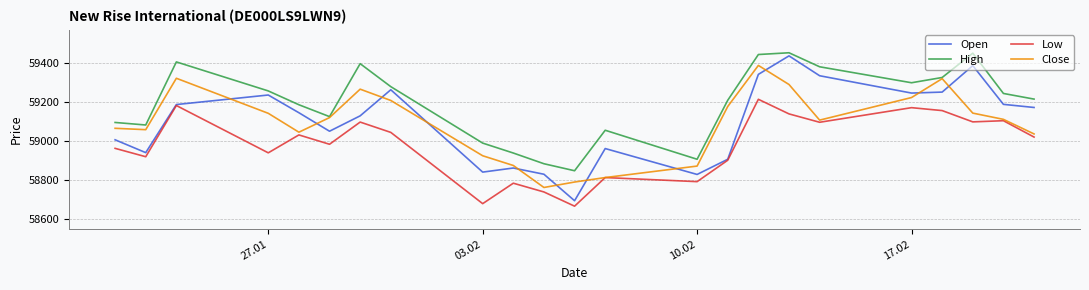

What is the minimum value shown in the chart?

58665